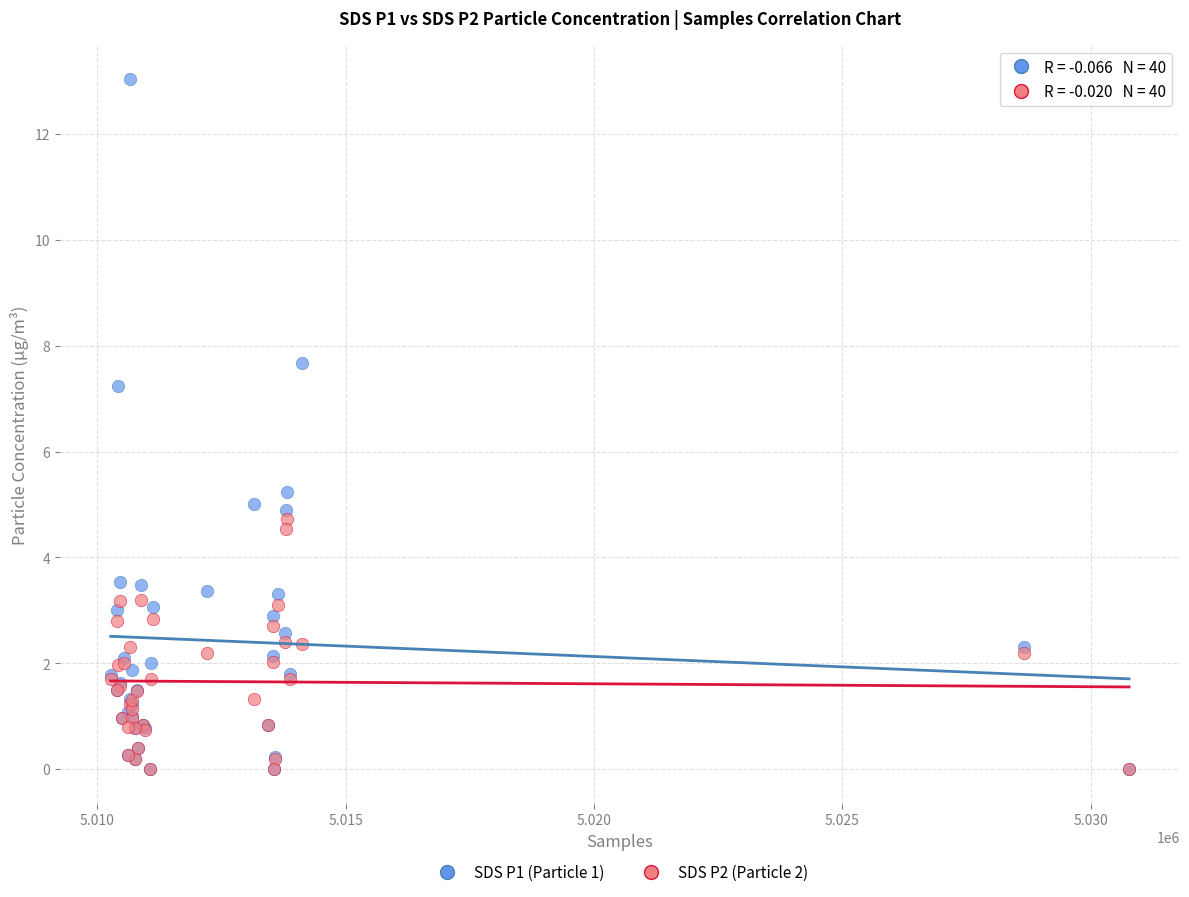

What are all the series names shown in the legend?

SDS P1 (Particle 1), SDS P2 (Particle 2)